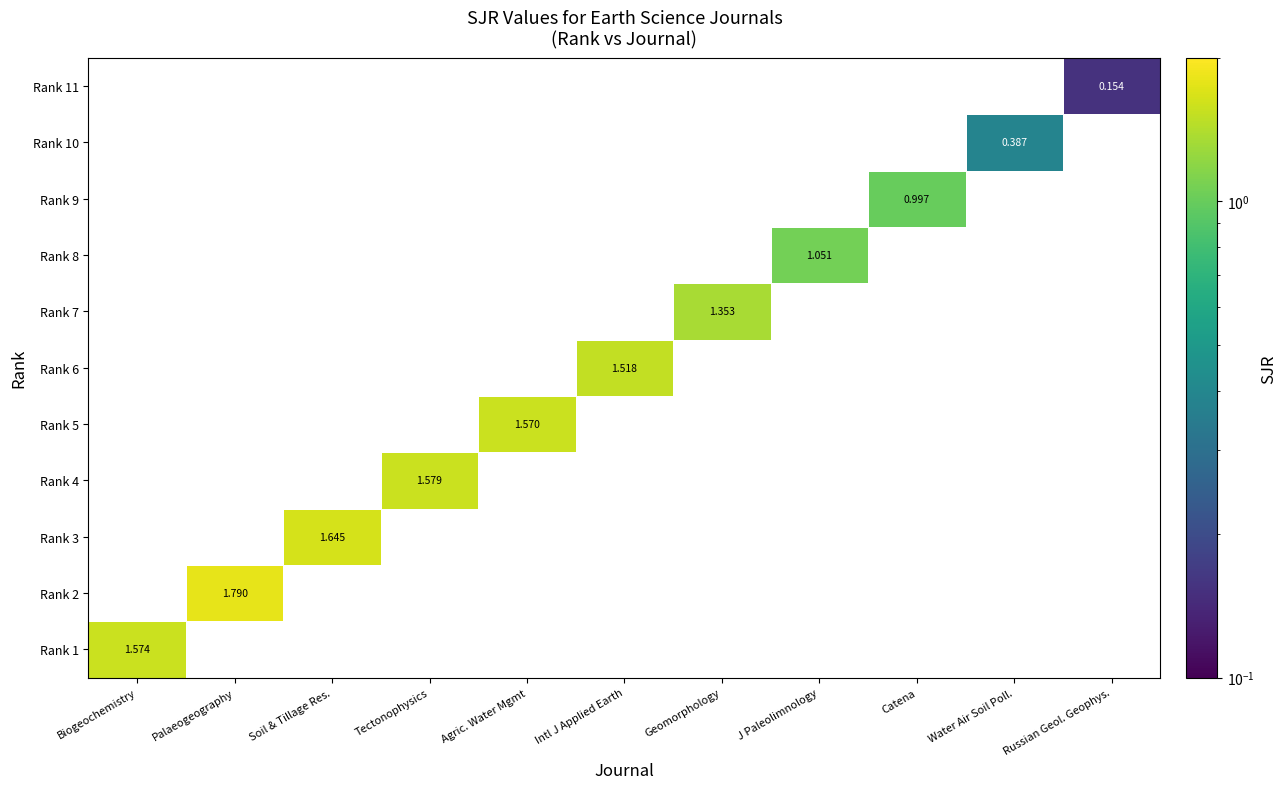

Which has a higher value, Water Air Soil Poll. or Intl J Applied Earth?

Intl J Applied Earth